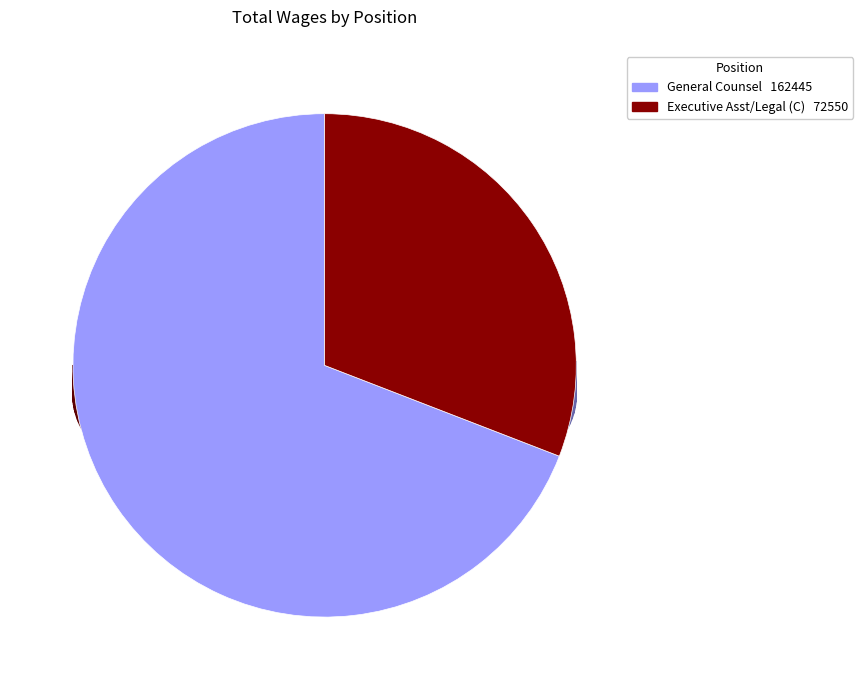

What is the total percentage of General Counsel and Executive Asst/Legal (C)?

100.0%